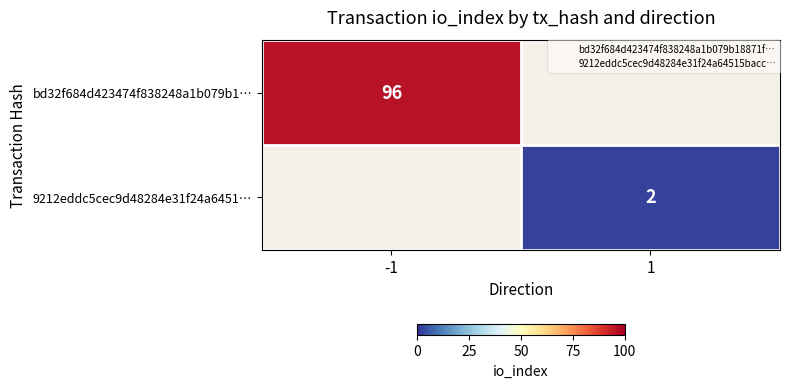

At how many categories does at least one series exceed 71?

1